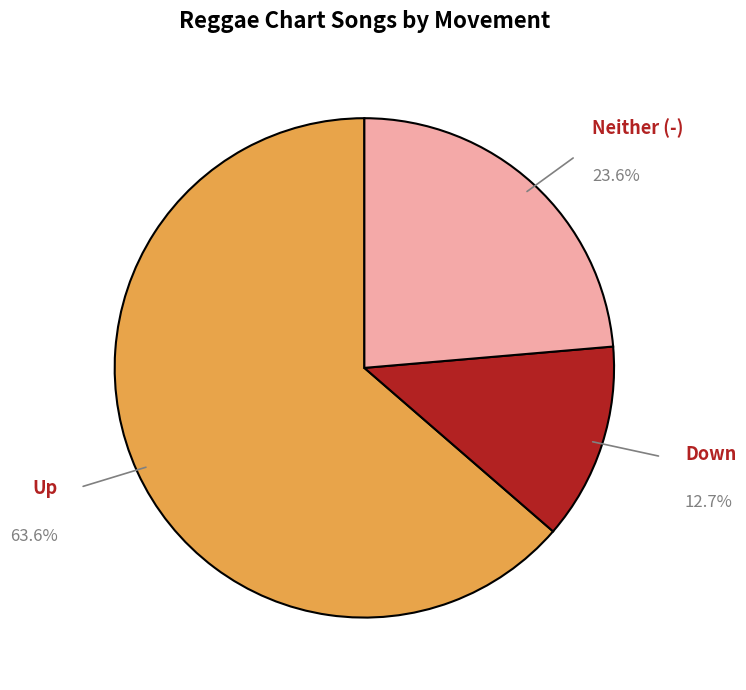

Is there any slice that represents more than half of the pie?

Yes